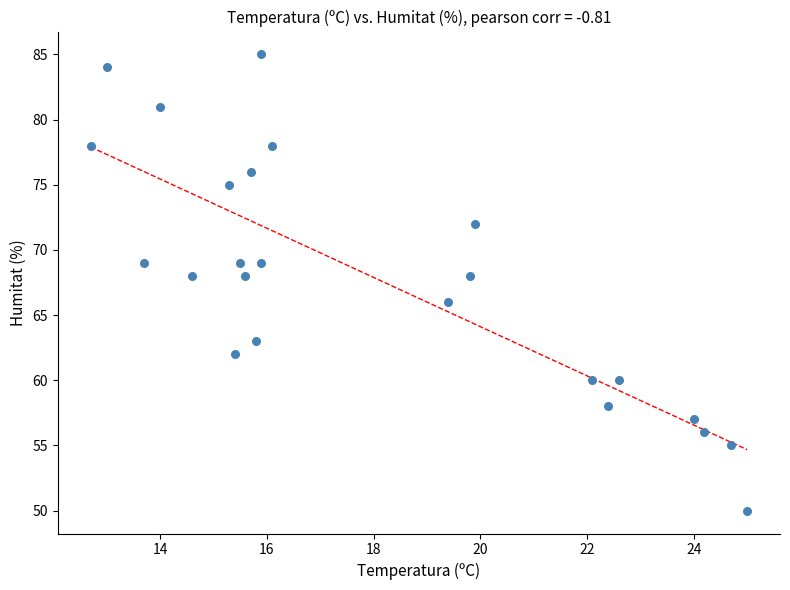

What is the range of Y values (max minus min)?

35